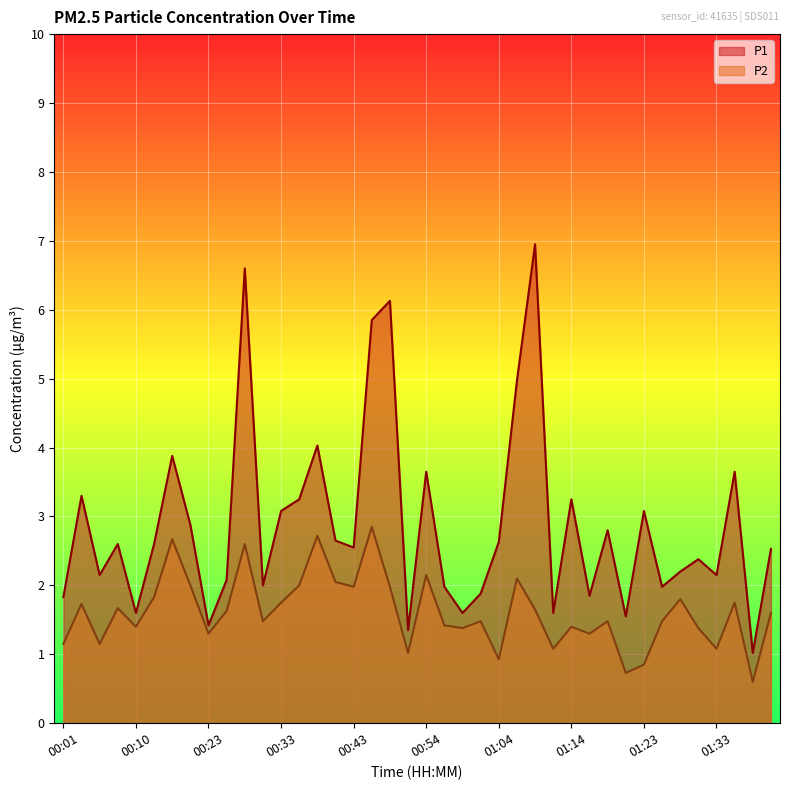

At which label does P1 first exceed 2?

00:03